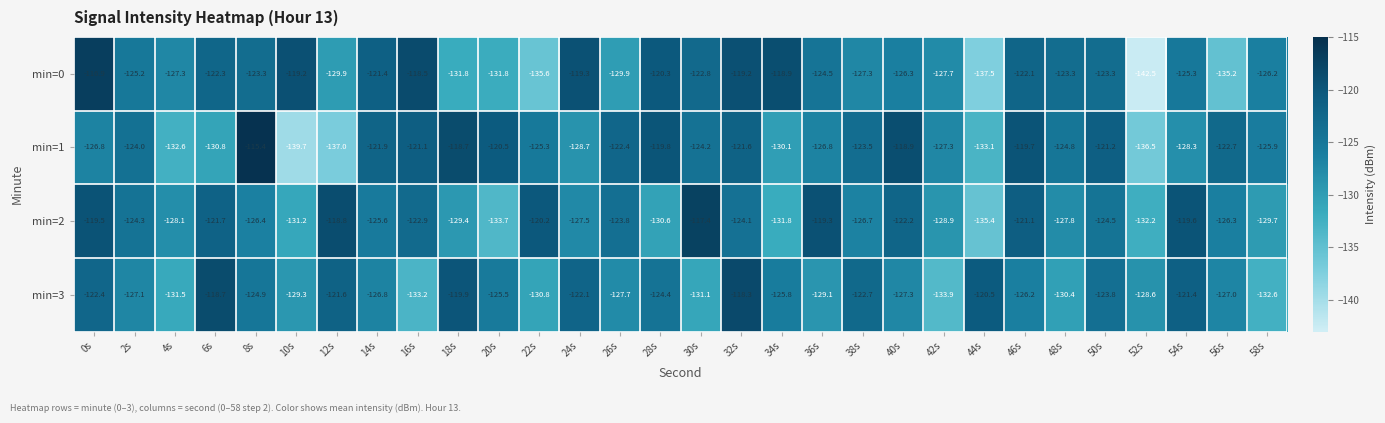

Rank the series at 28s from lowest to highest value.

min=2, min=3, min=0, min=1